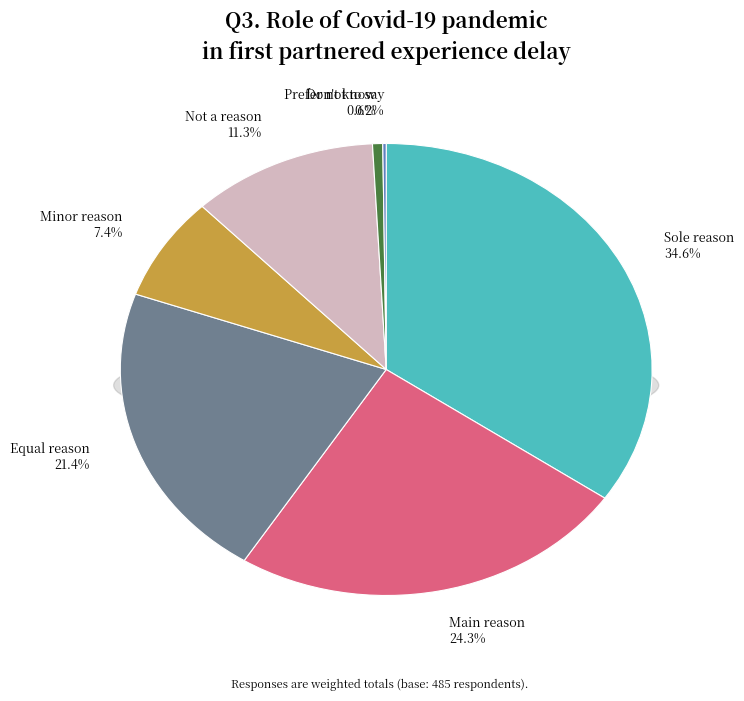

What is the change in value from Sole reason to Minor reason?

-132